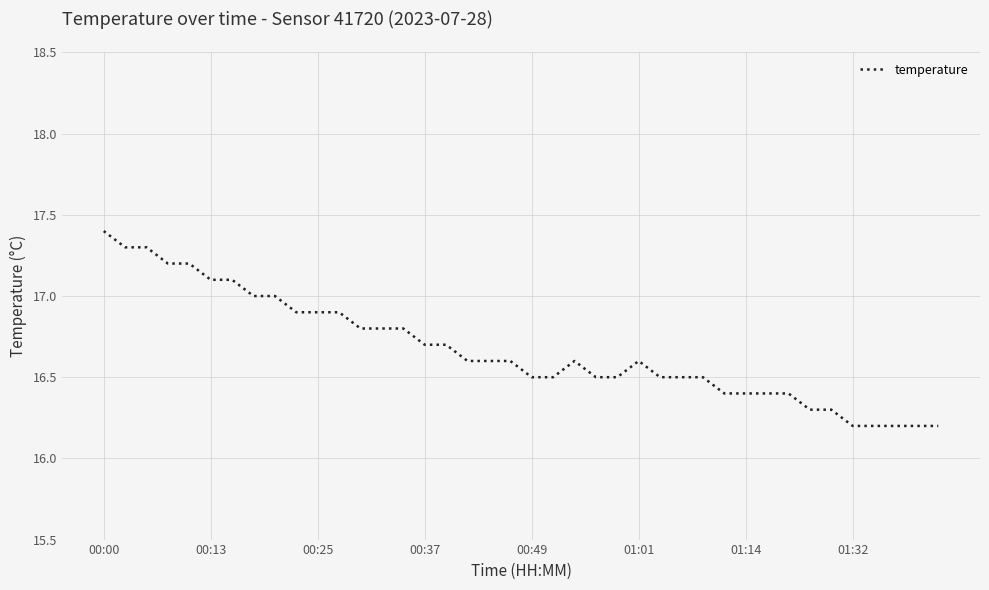

What is the difference between the maximum and minimum values?

1.2